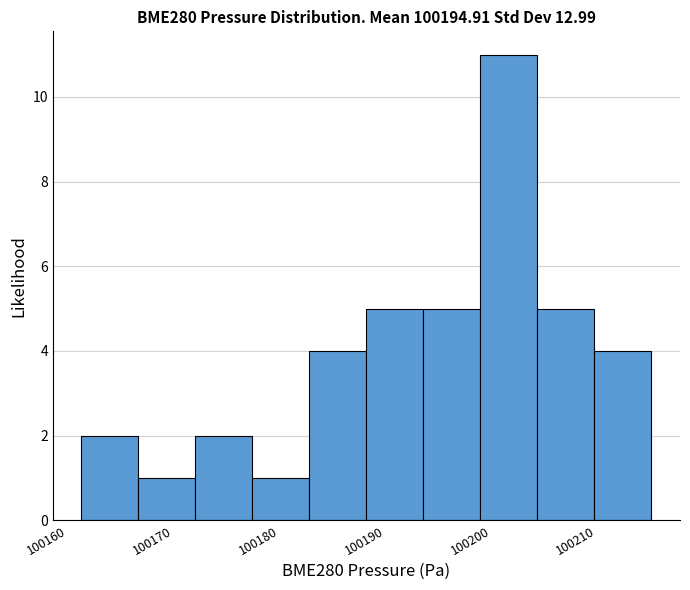

Which range on the x-axis has the tallest bar?

100199 to 100204